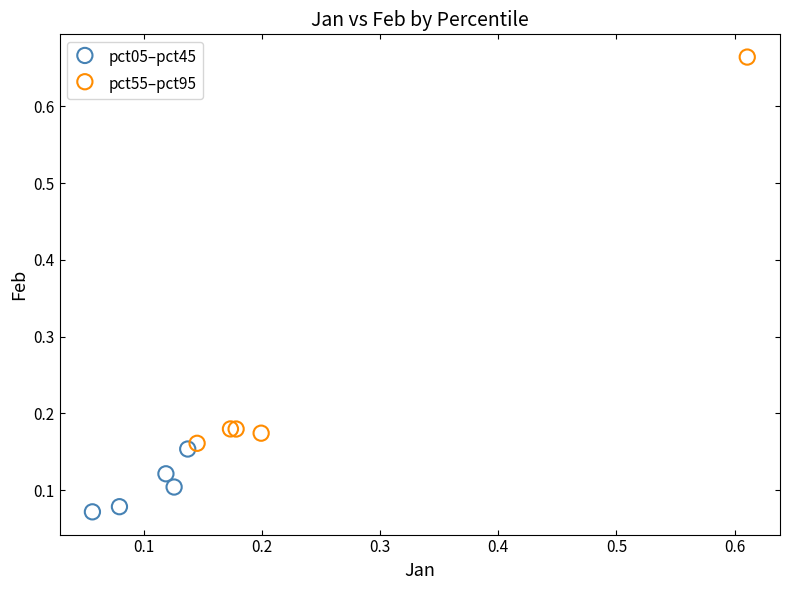

Which series reaches the minimum Y coordinate?

pct05–pct45